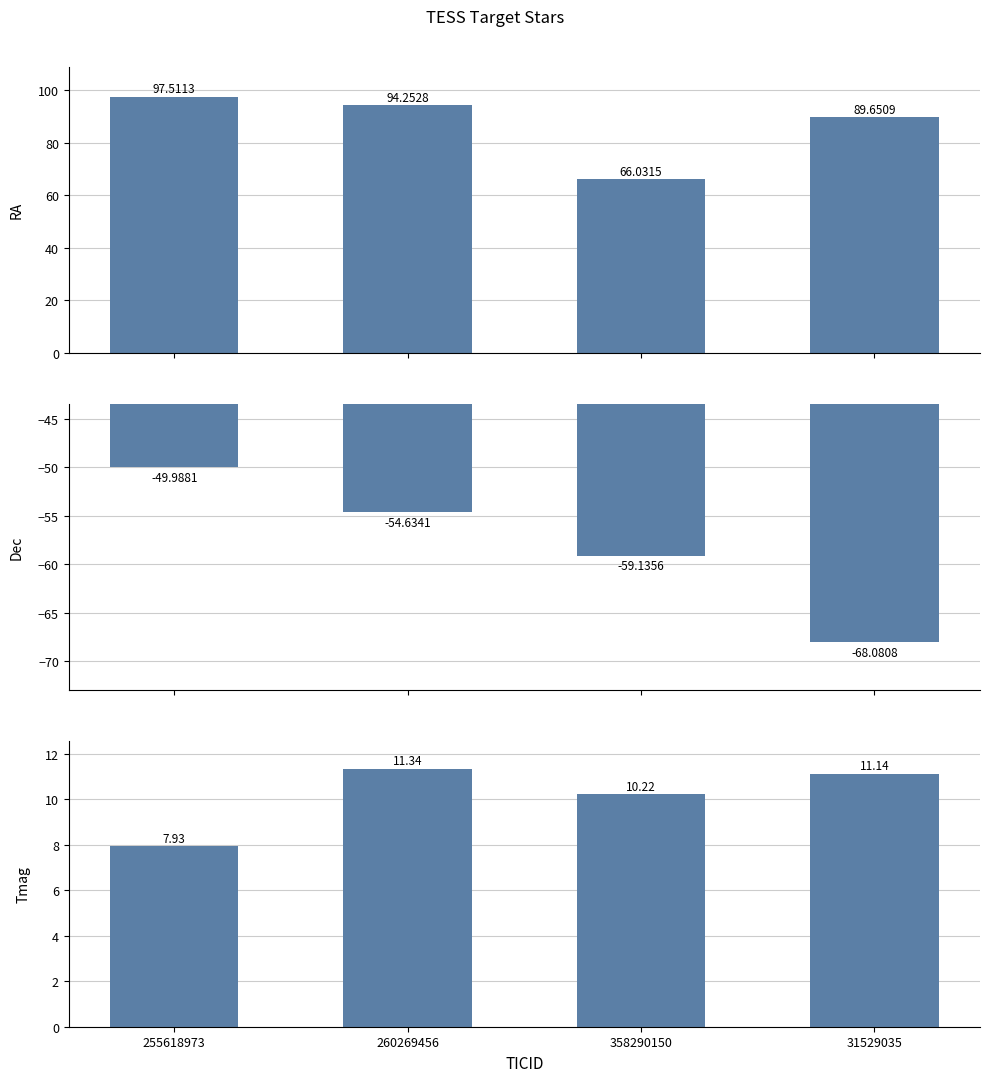

The RA series shows 140.7 at 255618973. True or false?

False